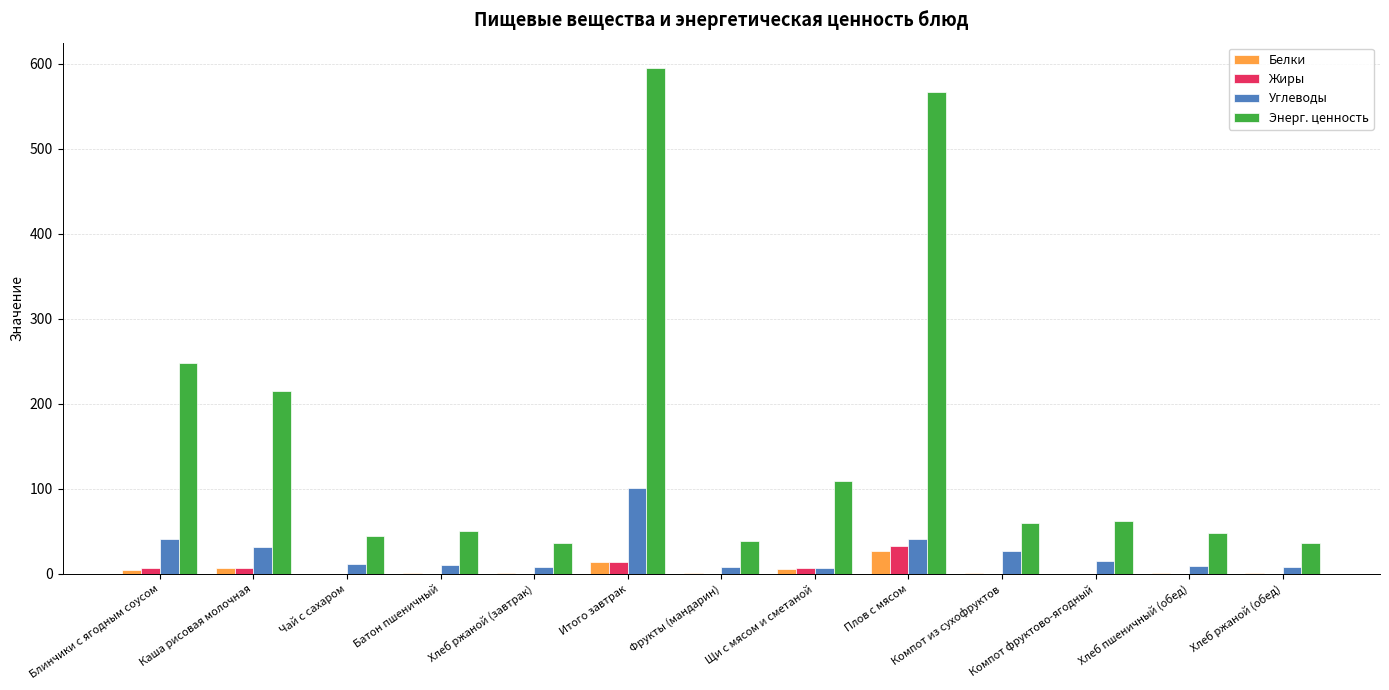

How many groups of bars are there?

13